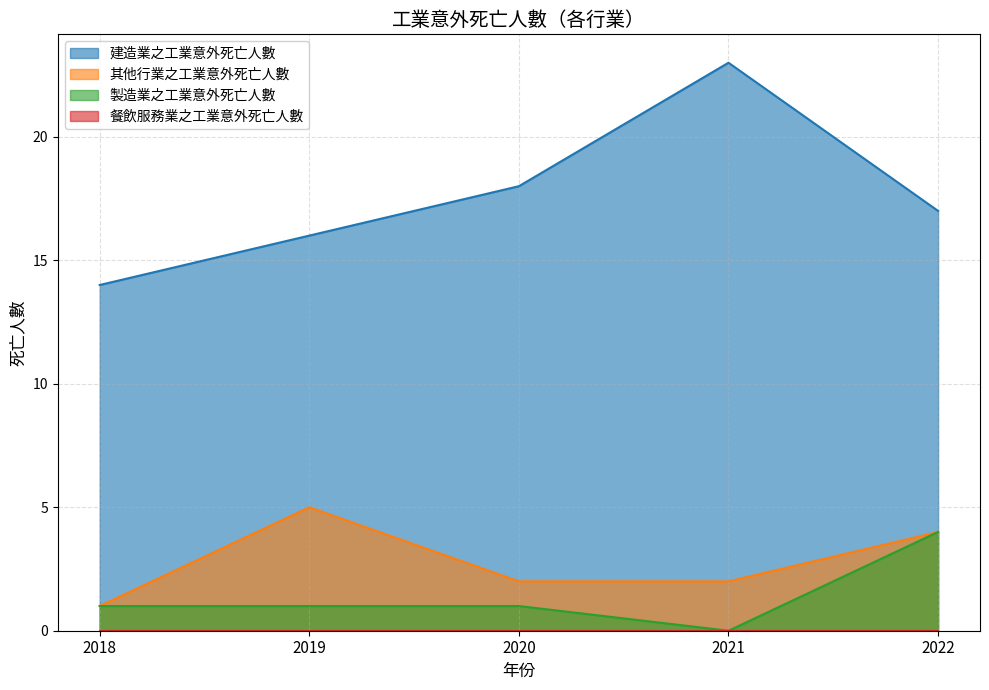

How many categories are shown in the chart?

5